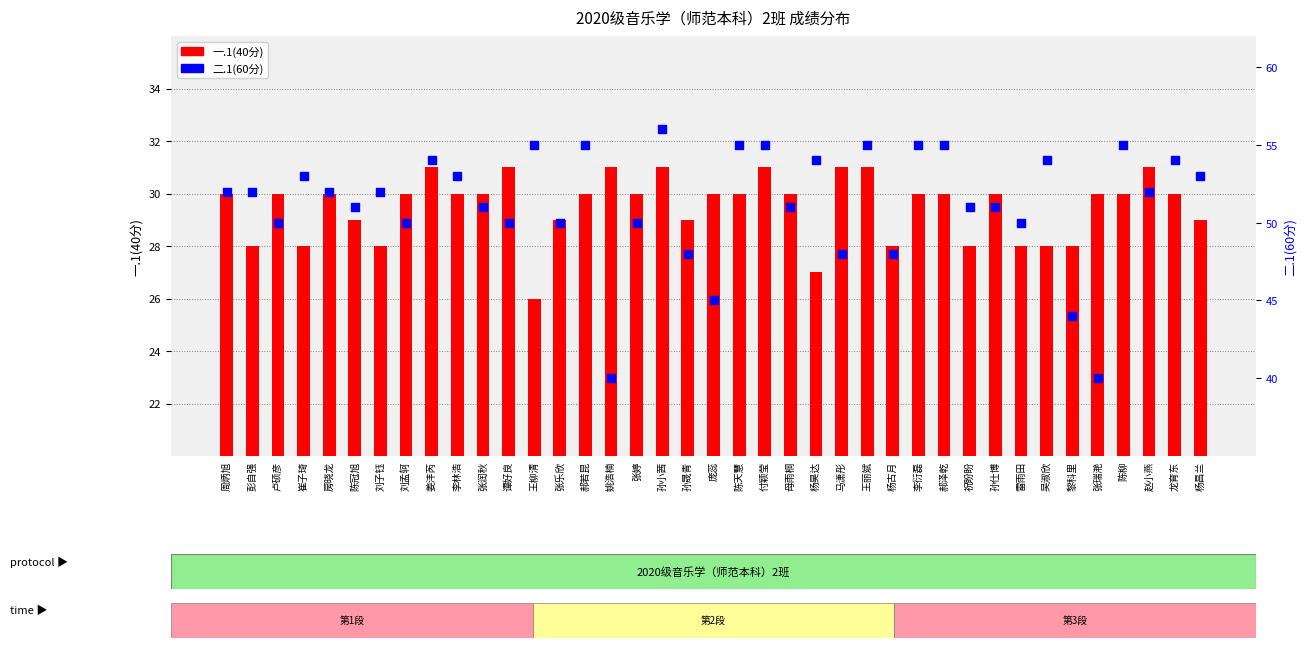

Which series has the largest total across all categories?

二.1(60分)